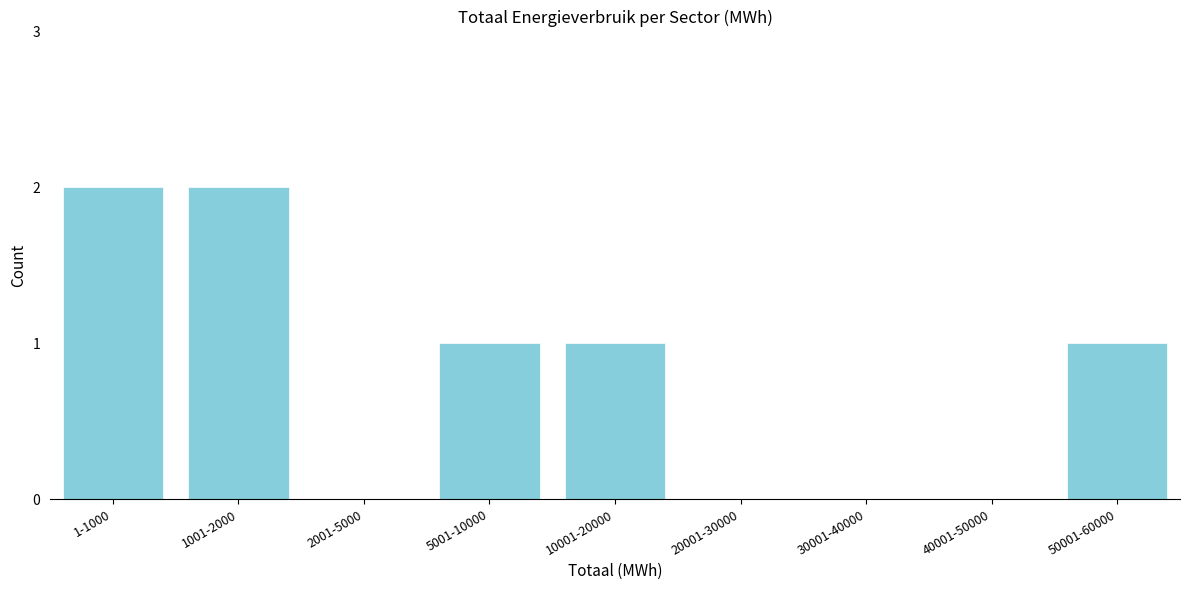

Reading left to right, what are all the values shown in this chart?

1-1000=2	1001-2000=2	2001-5000=0	5001-10000=1	10001-20000=1	20001-30000=0	30001-40000=0	40001-50000=0	50001-60000=1